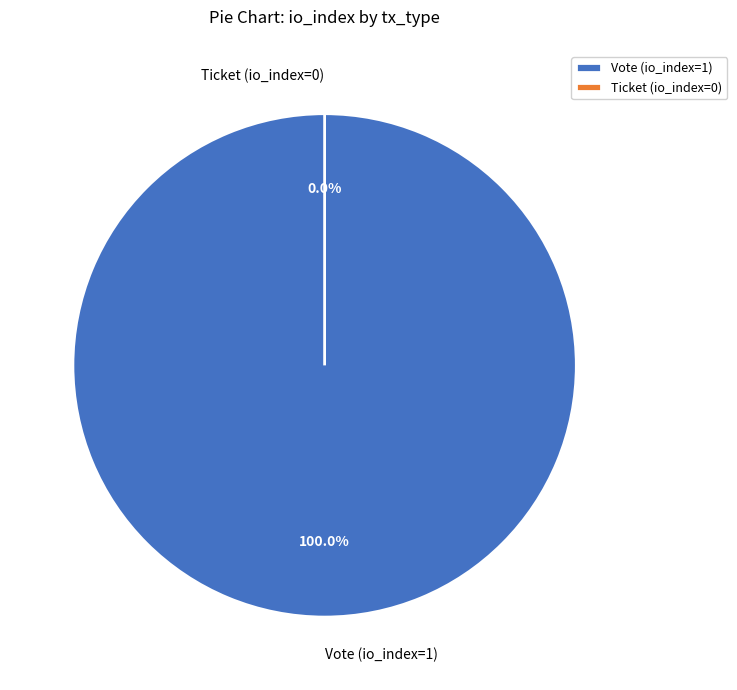

Which slice represents more than half of the pie?

Vote (io_index=1)